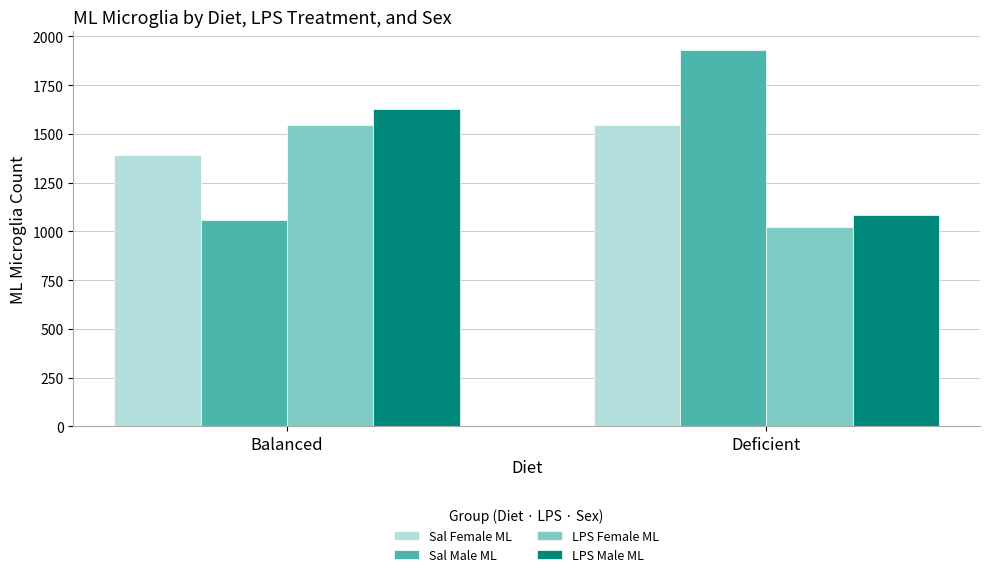

What is the difference between the maximum and minimum values in the LPS Male ML series?

544.4